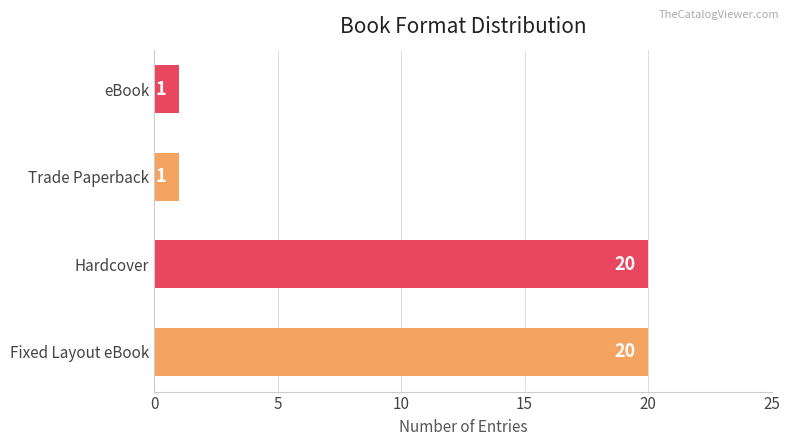

Is it true that the value at Trade Paperback is 0?

False